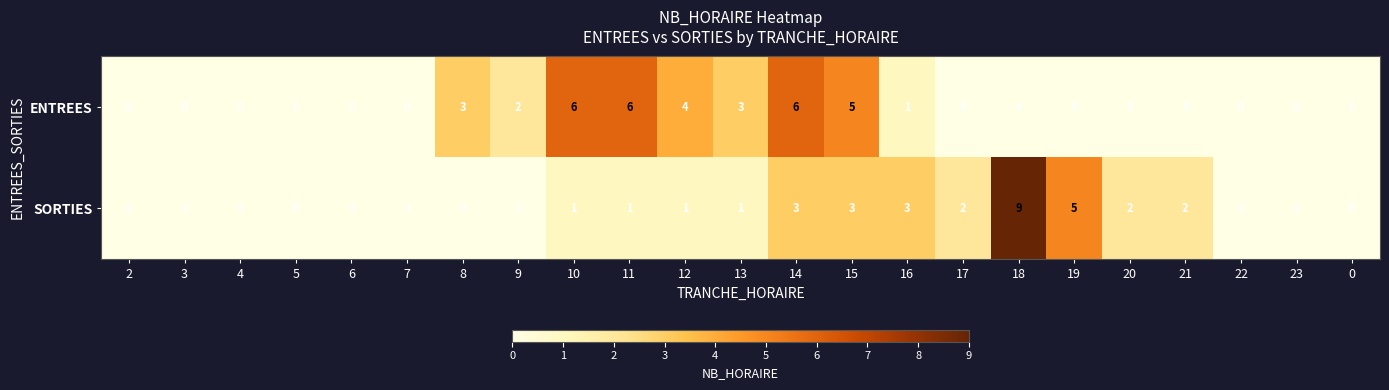

Count the number of data series in this chart.

2